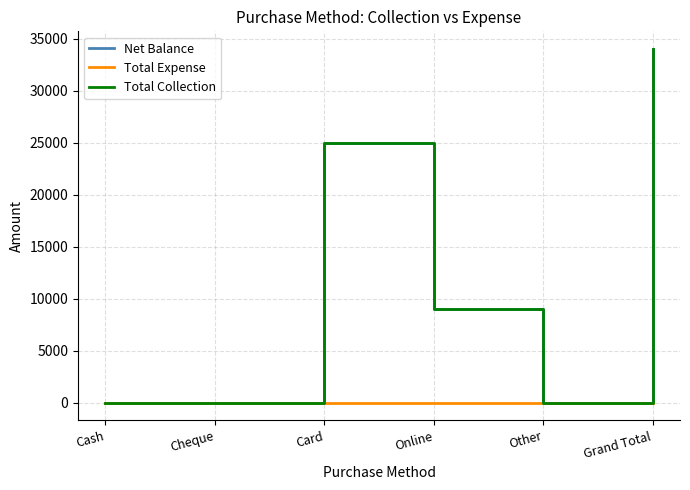

True or false: Total Expense has more than 0 interior local peaks.

False